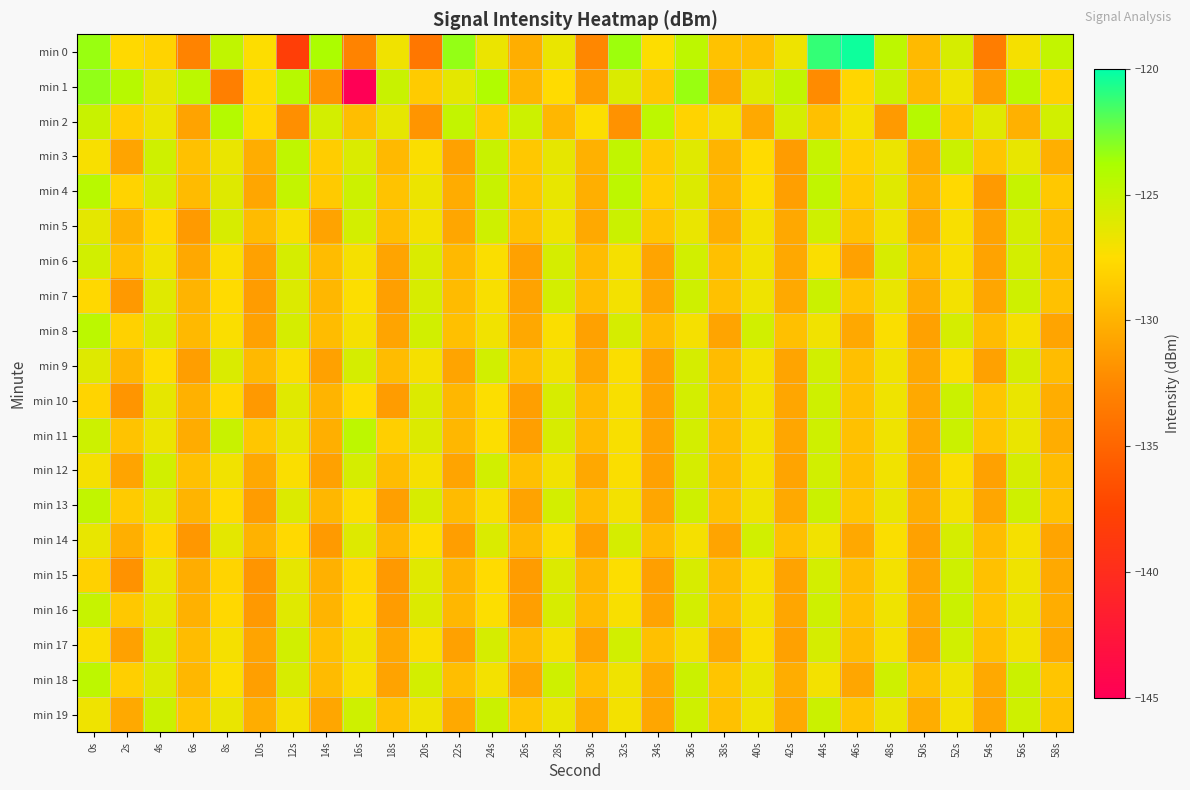

What is the total value across all series at 12s?

-2540.7